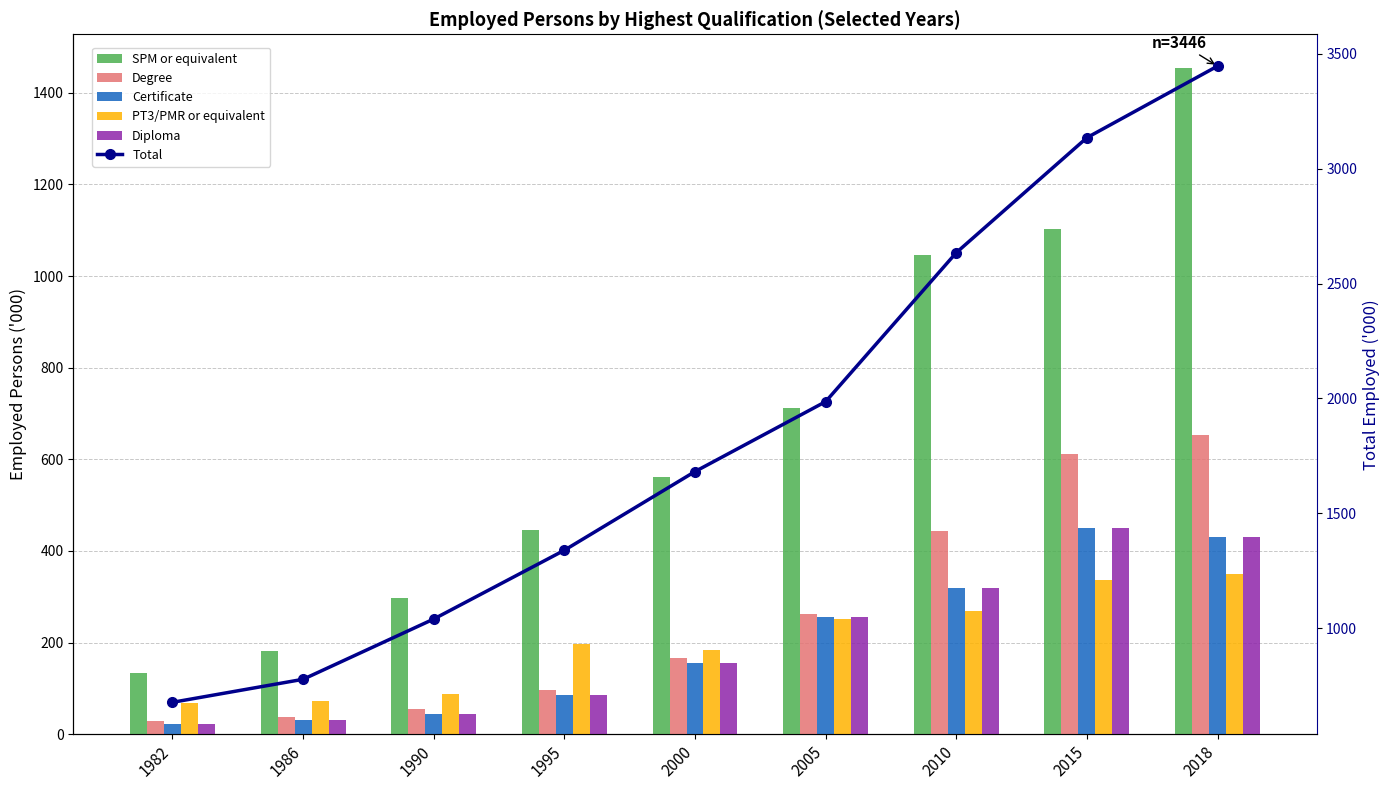

Reading left to right, extract all data points from this chart.

SPM or equivalent: 1982=132.5	1986=181.1	1990=297.6	1995=444.6	2000=562.2	2005=711.2	2010=1045.5	2015=1102.6	2018=1455.2
Degree: 1982=28.1	1986=37.4	1990=55.3	1995=96.9	2000=165.5	2005=262.3	2010=442.6	2015=611.1	2018=652.0
Certificate: 1982=22.7	1986=31.0	1990=43.0	1995=86.0	2000=155.8	2005=255.4	2010=318.0	2015=450.9	2018=430.4
PT3/PMR or equivalent: 1982=67.4	1986=72.7	1990=86.9	1995=196.1	2000=182.8	2005=250.9	2010=268.6	2015=336.1	2018=349.0
Diploma: 1982=22.7	1986=31.0	1990=43.0	1995=86.0	2000=155.8	2005=255.4	2010=318.0	2015=450.9	2018=430.4
Total: 1982=676.9	1986=777.1	1990=1039.4	1995=1338.9	2000=1681.5	2005=1985.9	2010=2634.4	2015=3135.0	2018=3446.7